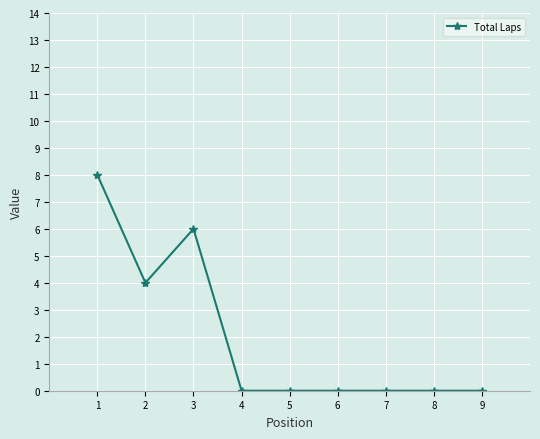

What is the maximum value shown in the chart?

8